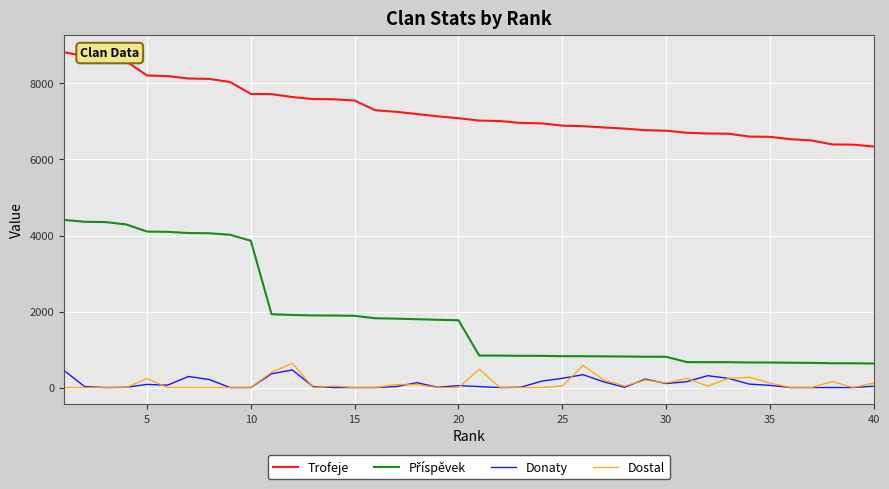

What is the maximum value shown in the chart?

8821